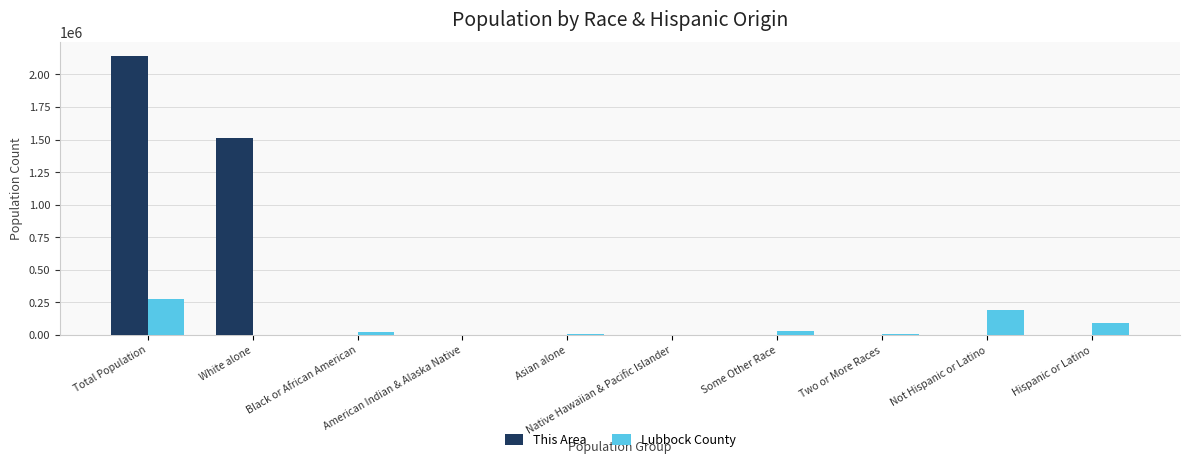

How many distinct data groups are displayed?

2